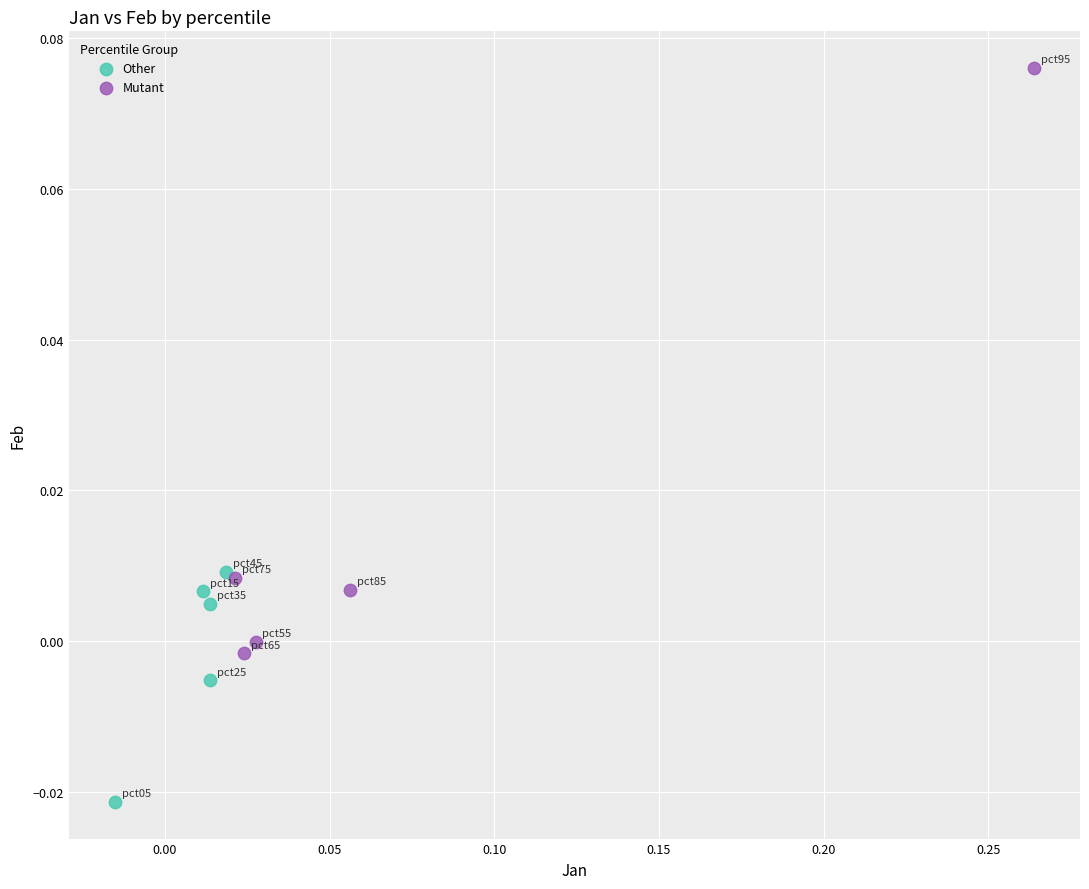

Which series reaches the minimum Y coordinate?

Other